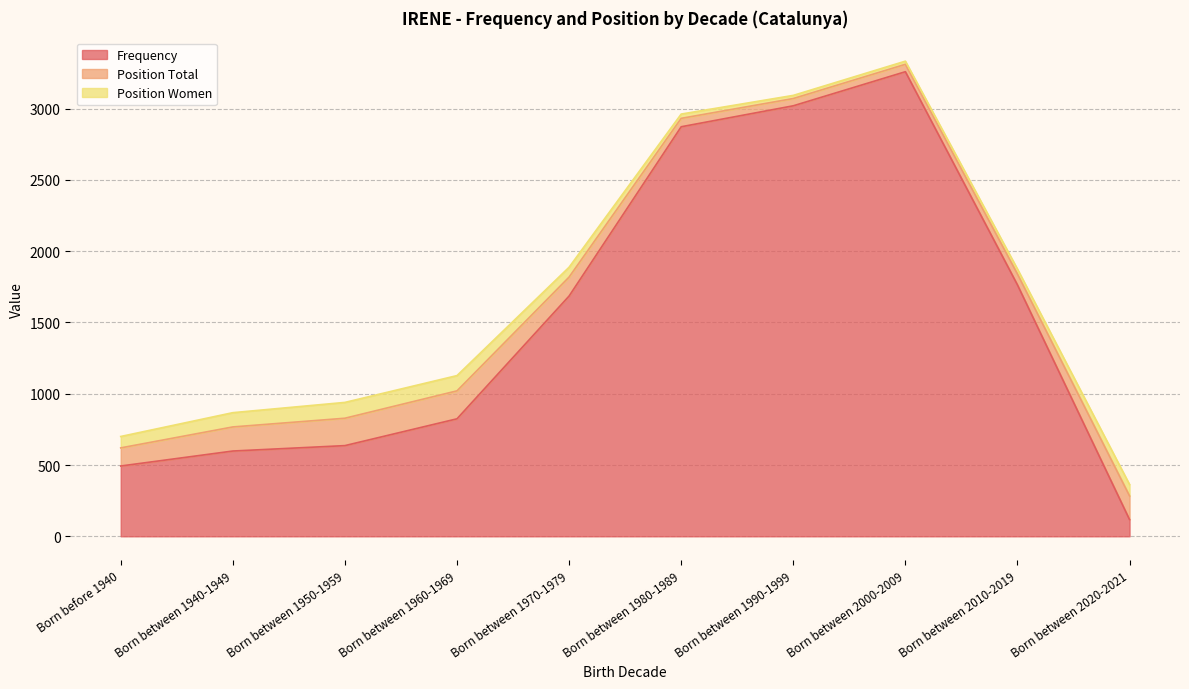

At how many categories does at least one series exceed 546?

8